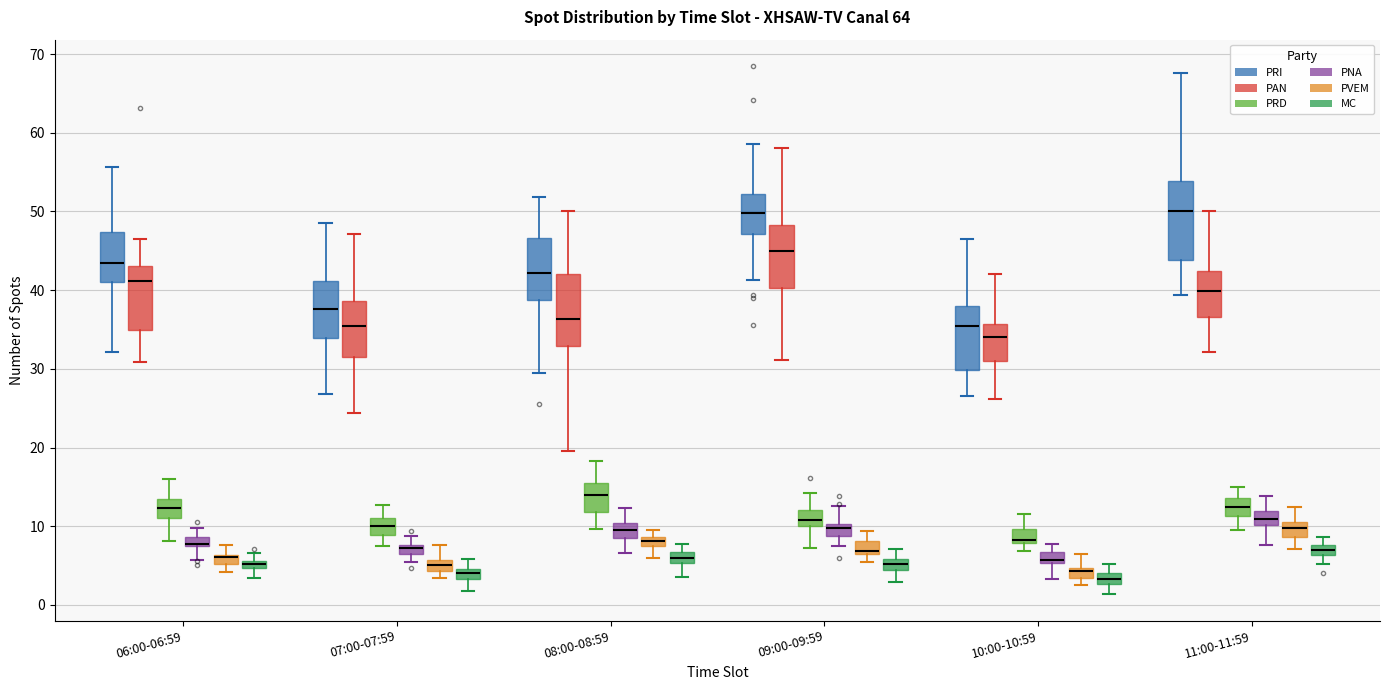

Where is the upper edge of the box for 06:00-06:59 (PRI) on the y-axis? The values are not printed on the chart, so give them approximately, as read against the axis.

47